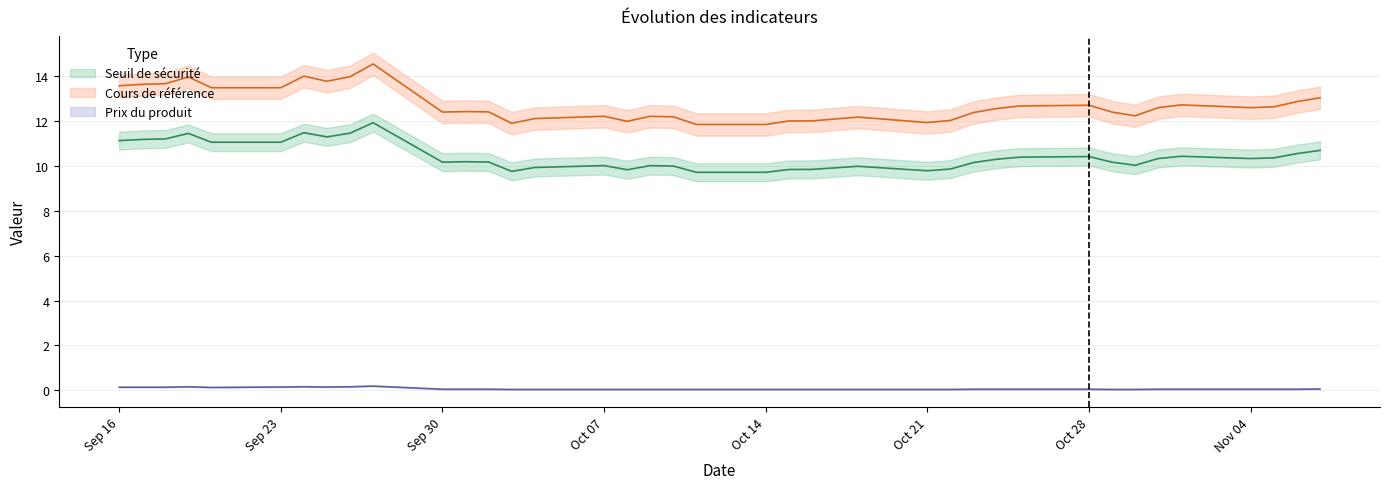

What is the average value of the Cours de référence series?

12.7